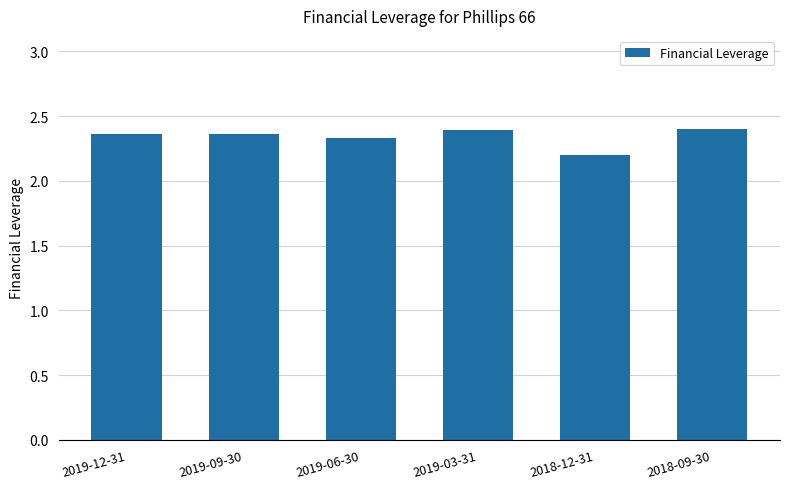

What is the ratio of the value at 2019-03-31 to the value at 2018-12-31?

1.1